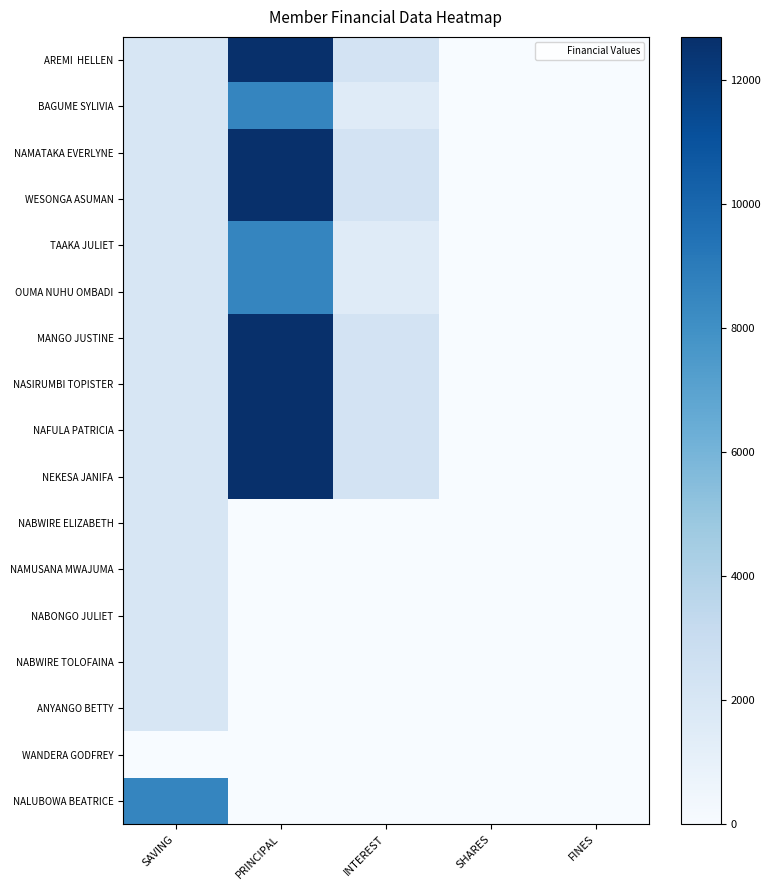

List the series in order of their peak value, lowest first.

WANDERA GODFREY, NABWIRE ELIZABETH, NAMUSANA MWAJUMA, NABONGO JULIET, NABWIRE TOLOFAINA, ANYANGO BETTY, BAGUME SYLIVIA, TAAKA JULIET, OUMA NUHU OMBADI, NALUBOWA BEATRICE, AREMI HELLEN, NAMATAKA EVERLYNE, WESONGA ASUMAN, MANGO JUSTINE, NASIRUMBI TOPISTER, NAFULA PATRICIA, NEKESA JANIFA